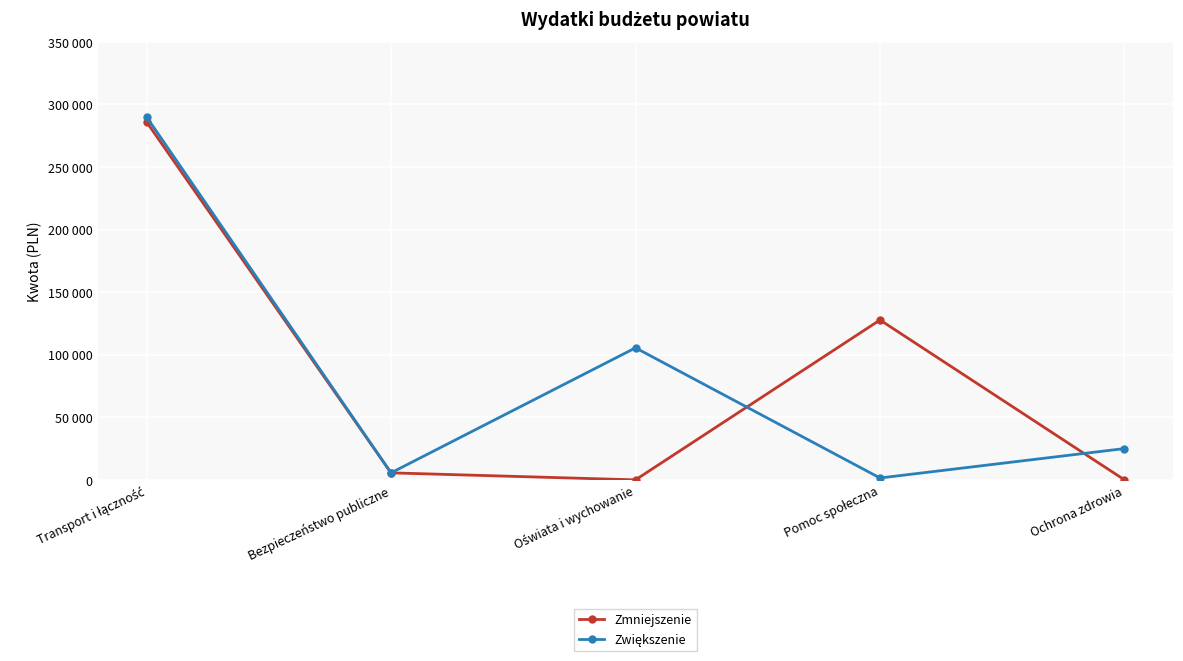

Does the chart display data point markers on the line(s)?

Yes